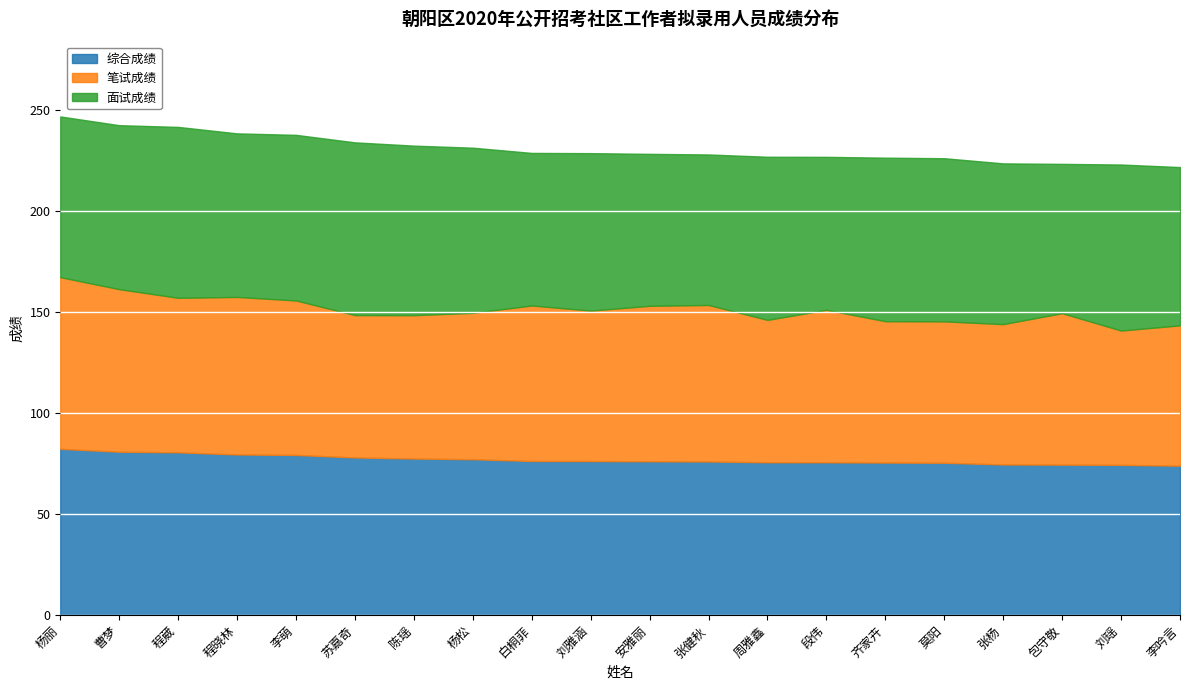

What is the maximum value shown in the chart?

85.5